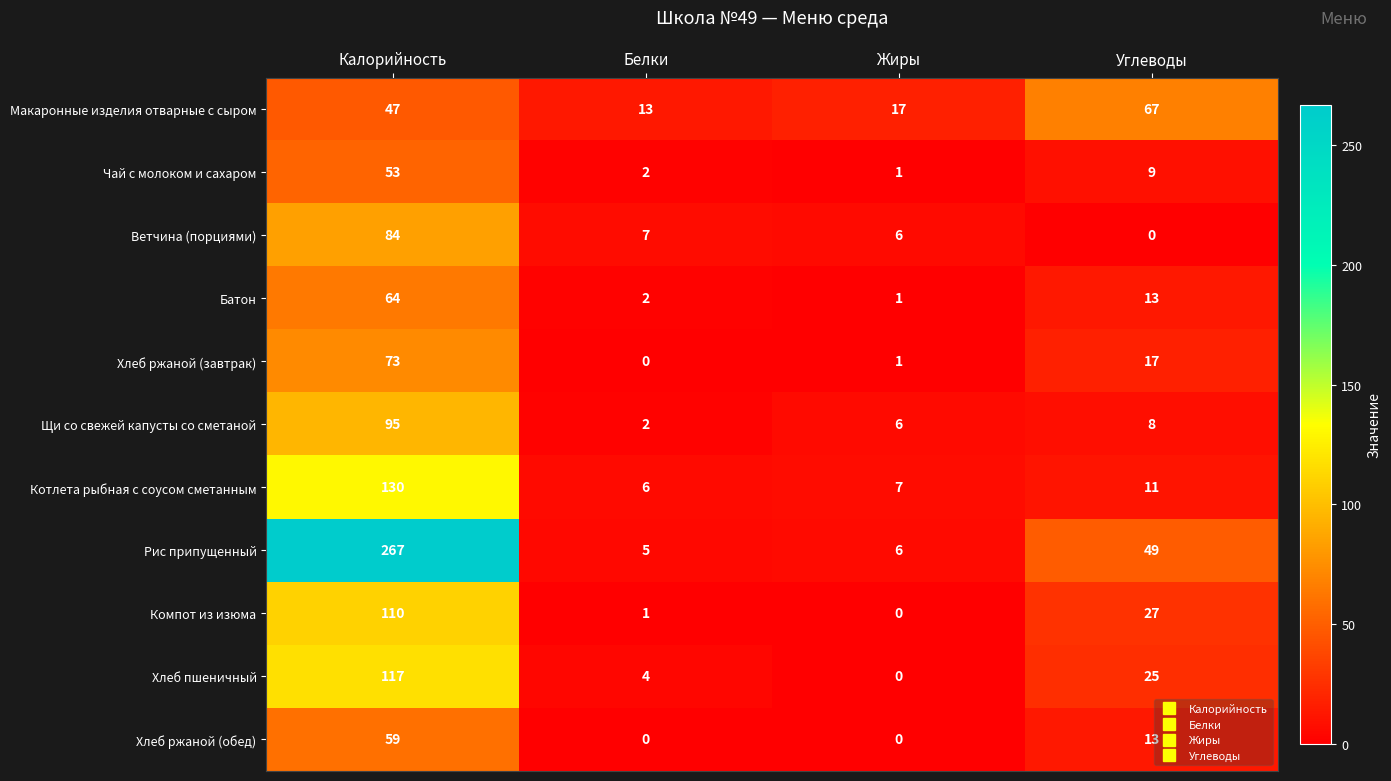

What is the difference between the maximum and minimum values in the Компот из изюма series?

110